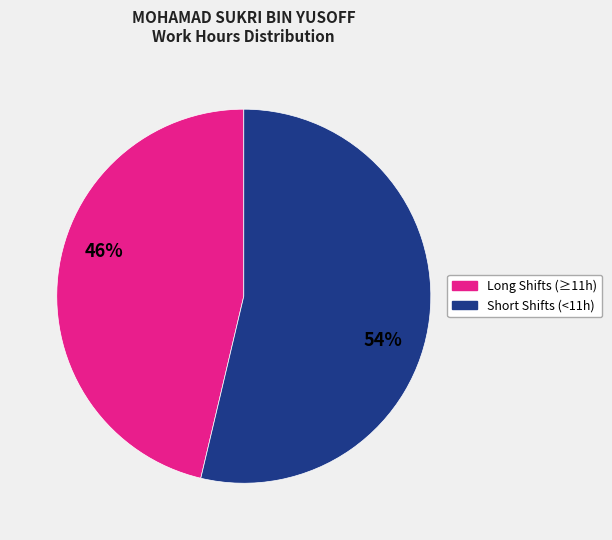

Is it true that Short Shifts (<11h) is 54% of the pie?

True